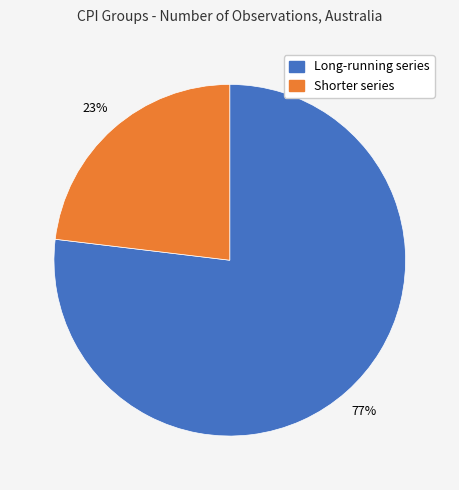

To the nearest percent, what is the average slice percentage?

50%